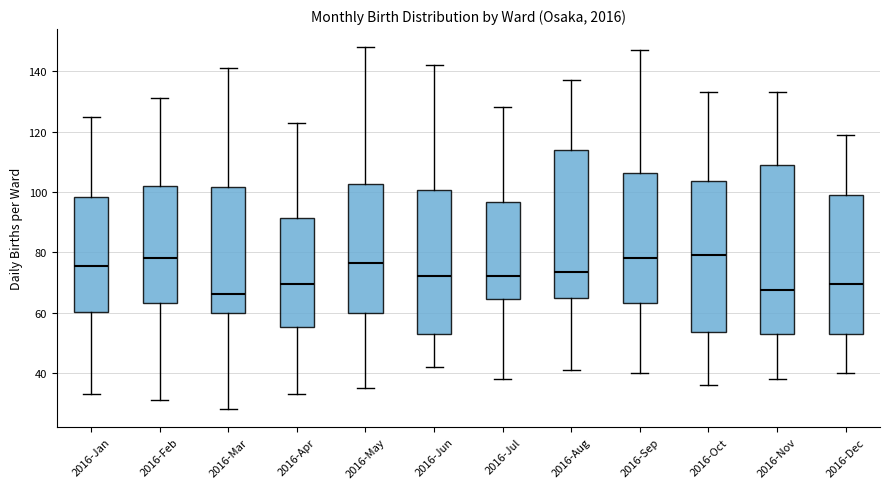

Where does the upper whisker of the box for 2016-Mar end on the y-axis? The values are not printed on the chart, so give them approximately, as read against the axis.

142